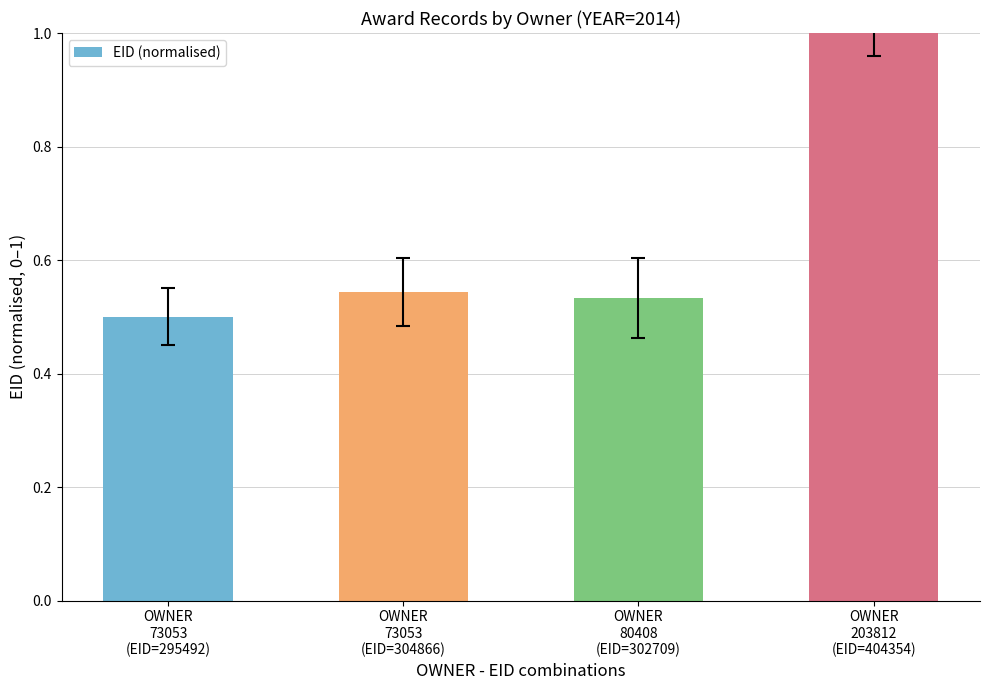

What is the average value?

0.6